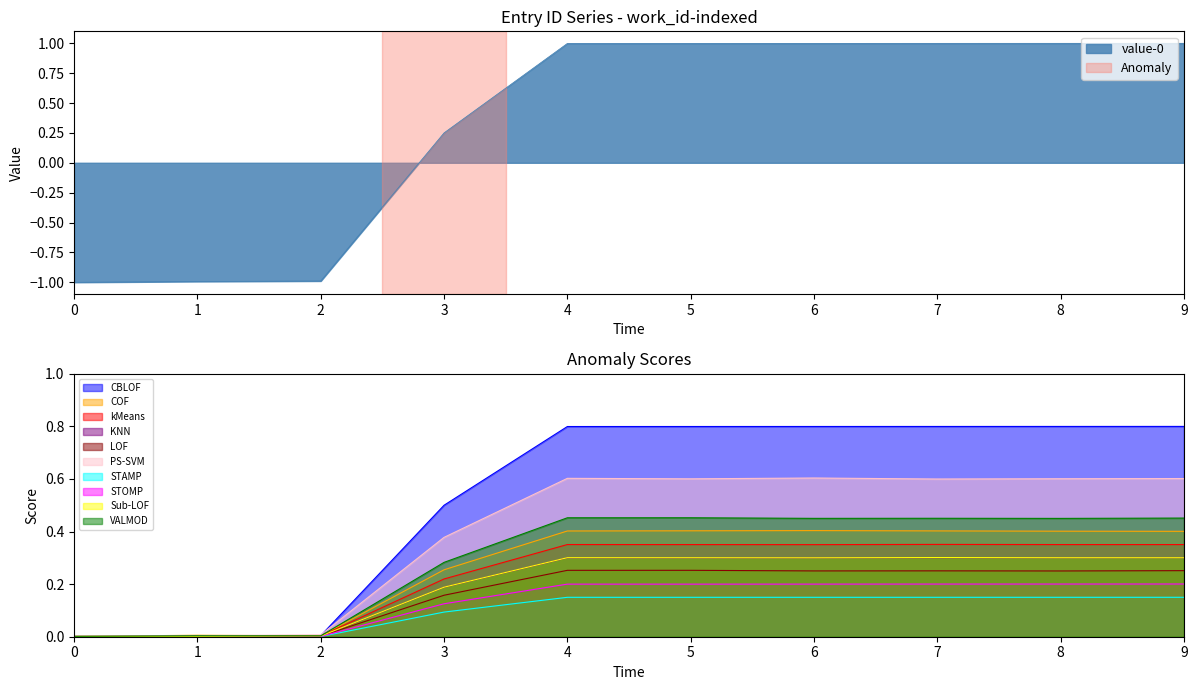

Where is value-0 nearest to the value 0?

3